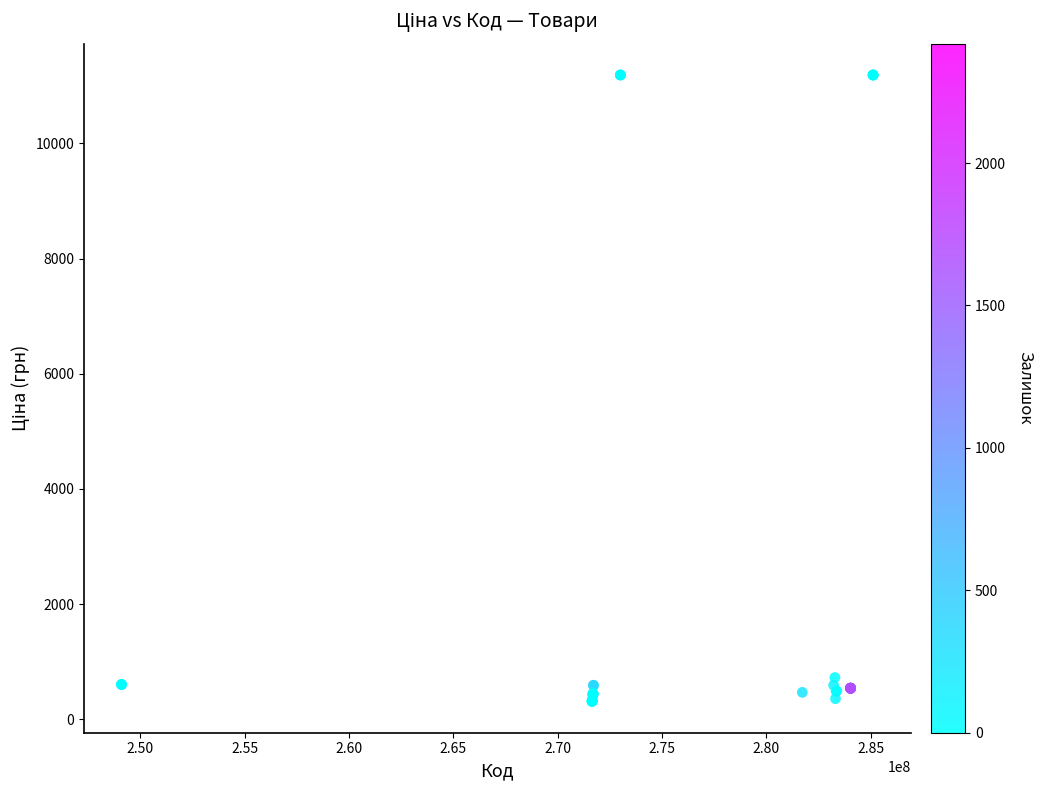

What Y value in the scatter plot is closest to 5749?

724.5